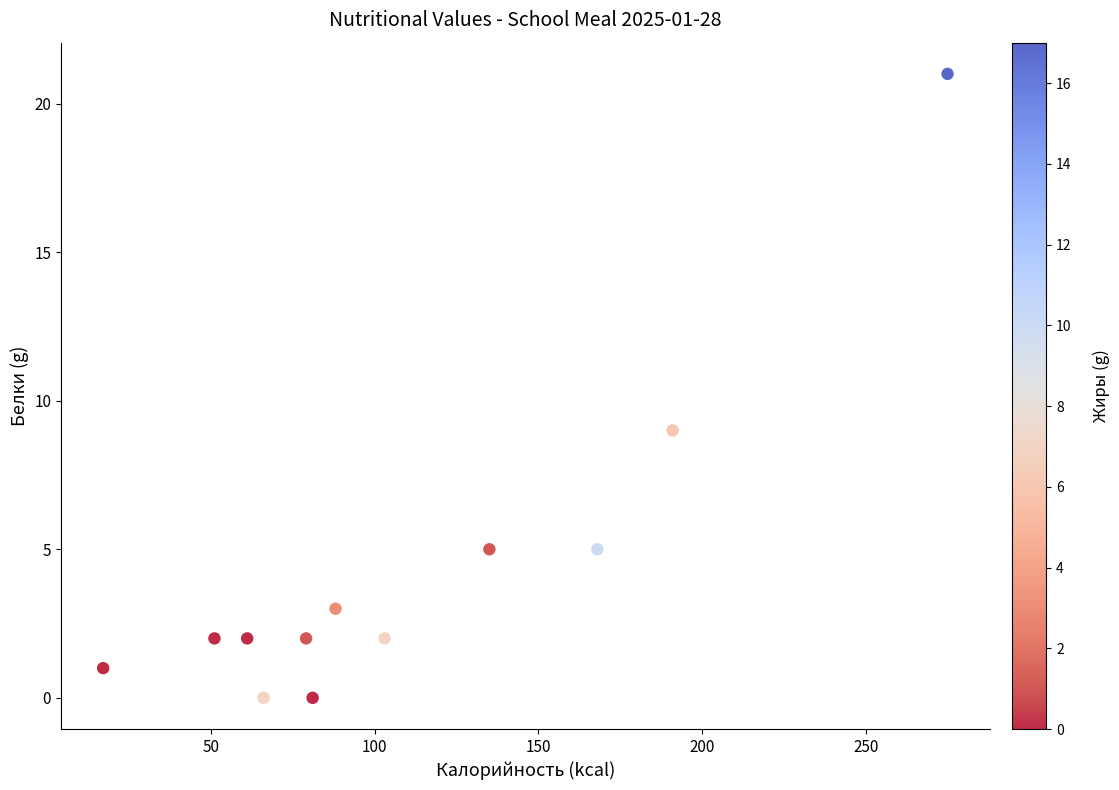

What Y value in the scatter plot is closest to 10?

9